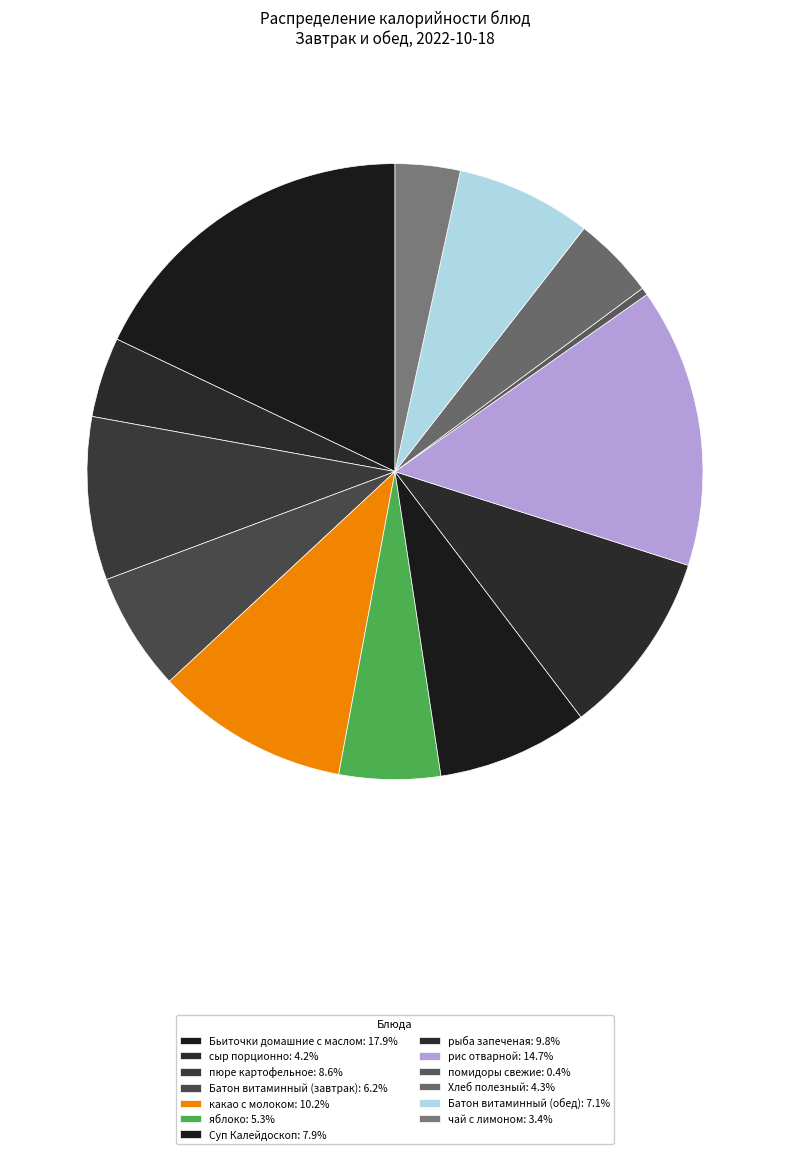

Which has a higher value, Суп Калейдоскоп or помидоры свежие?

Суп Калейдоскоп